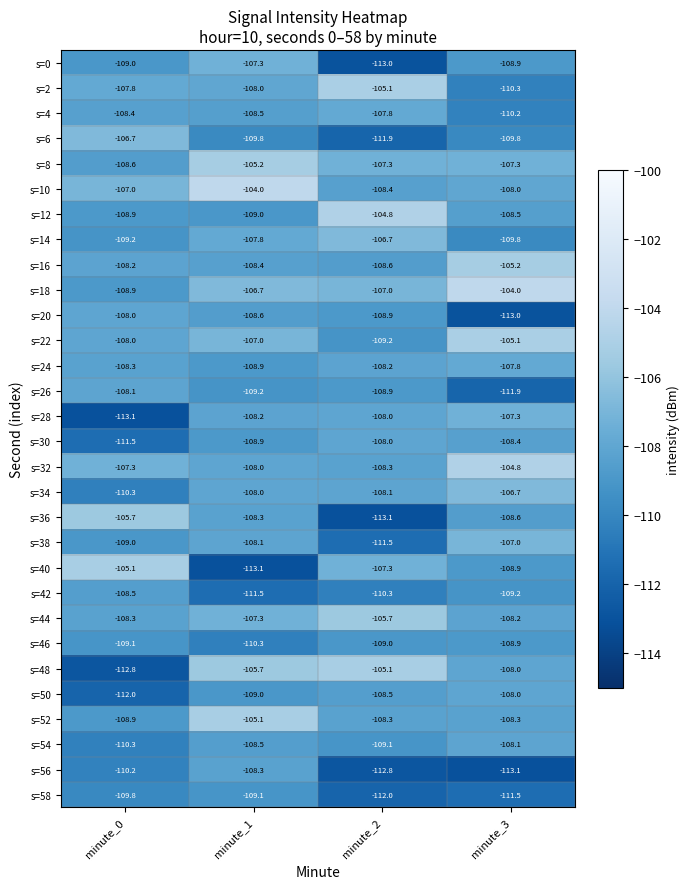

Between minute_0 and minute_1, which series saw the biggest shift?

s=40